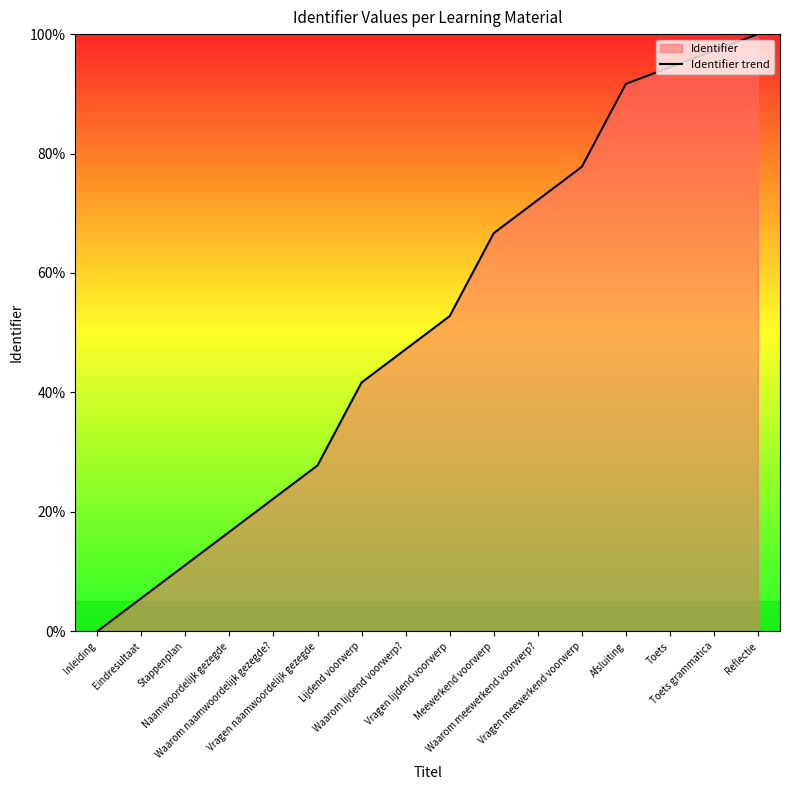

How many lines are shown in the chart?

1